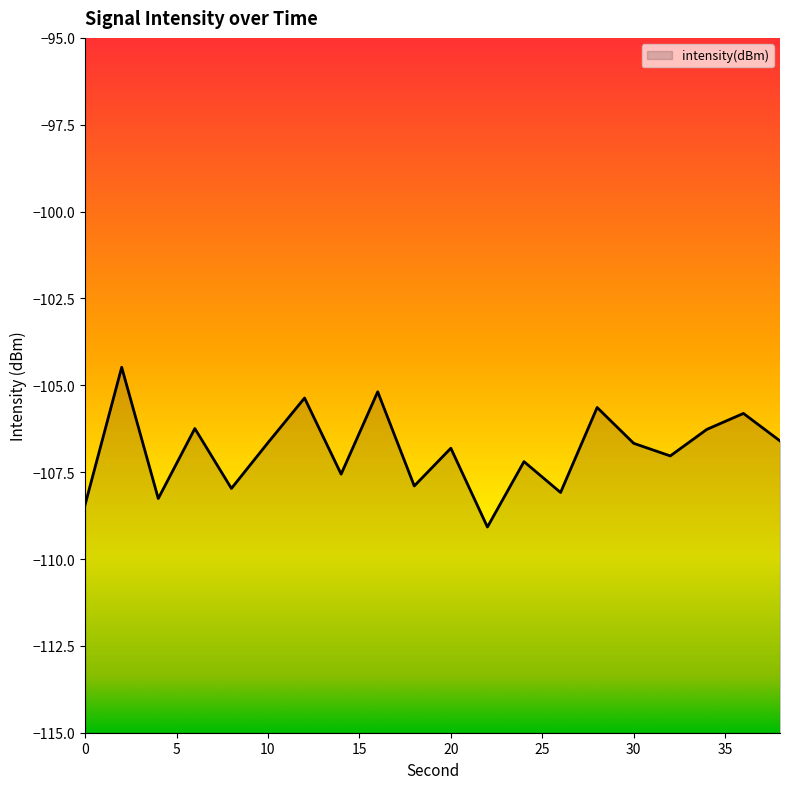

Is it true that the value at 26 is -108.1?

True